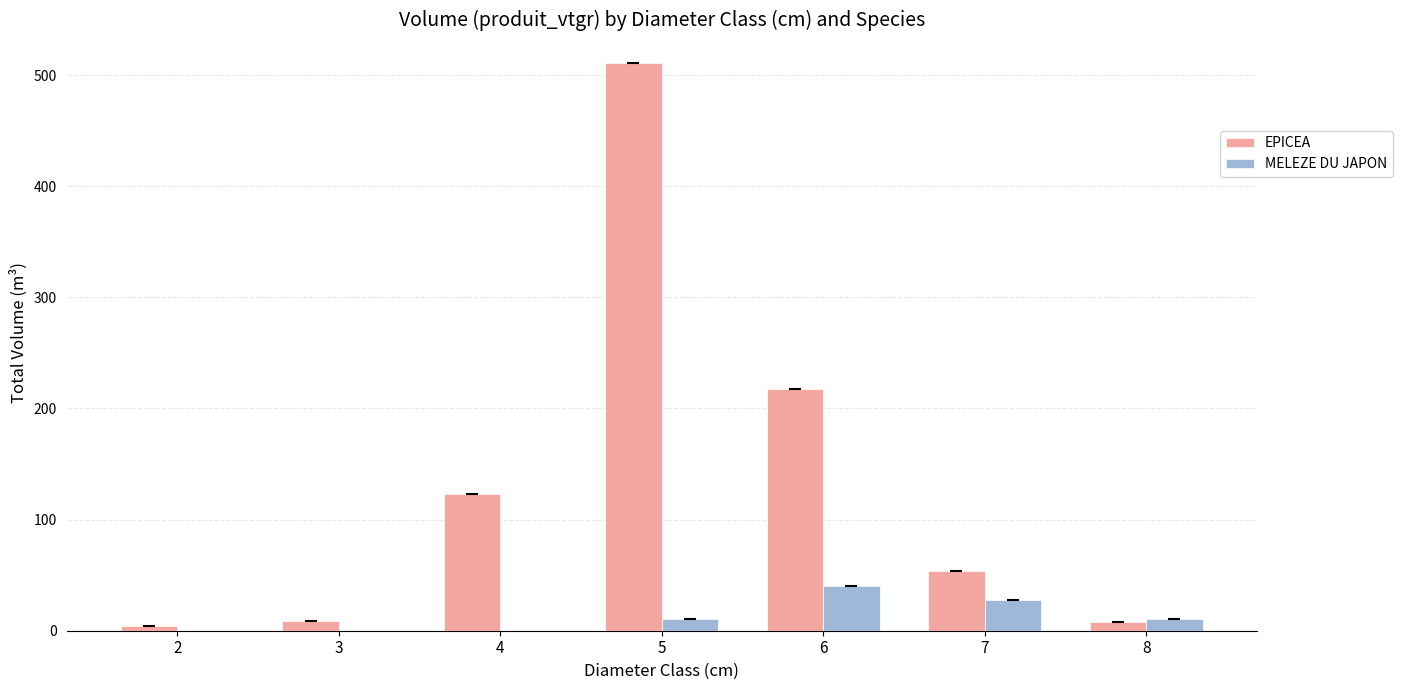

Is the value of MELEZE DU JAPON at 4 greater than the value of EPICEA at 6?

No